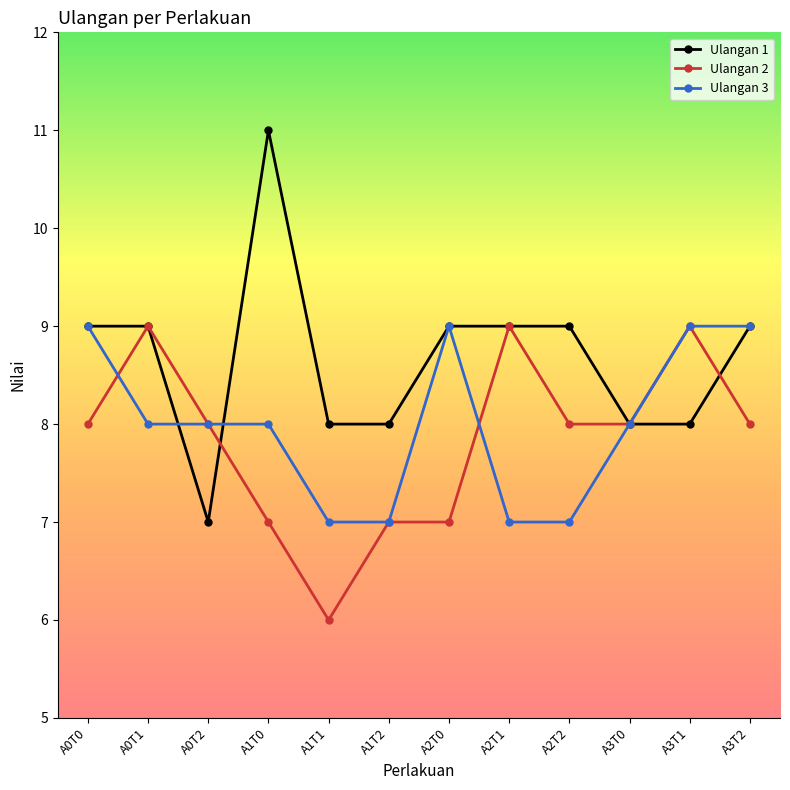

The Ulangan 3 series shows 9 at A2T1. True or false?

False